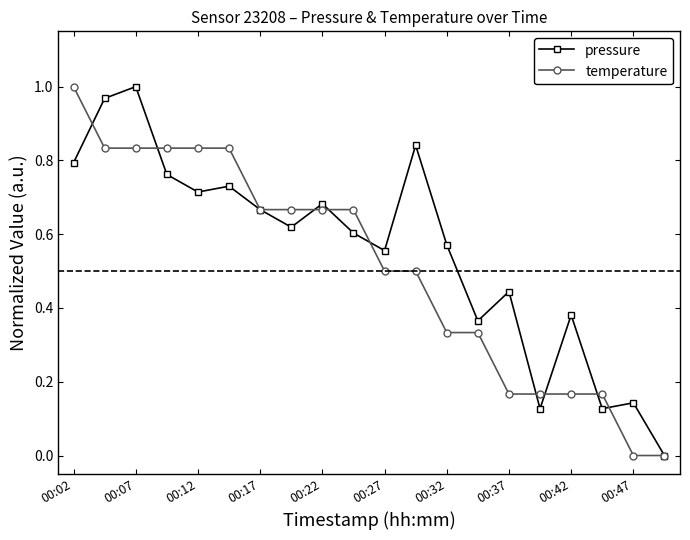

How many distinct data groups are displayed?

2